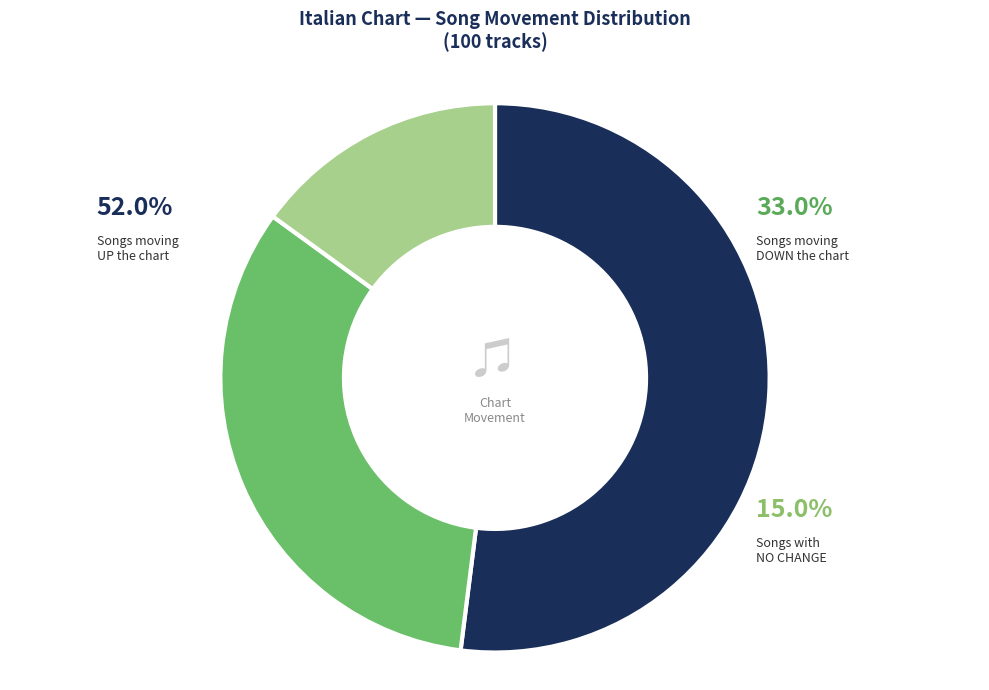

Which slice represents more than half of the pie?

up